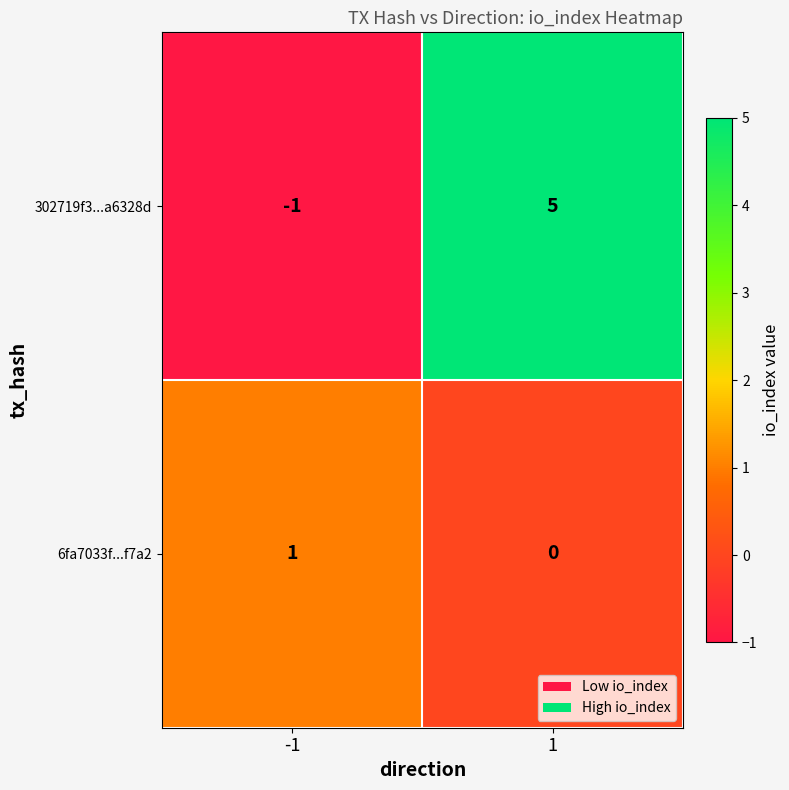

What is the sum of the 302719f3...a6328d values at 1 and -1?

4